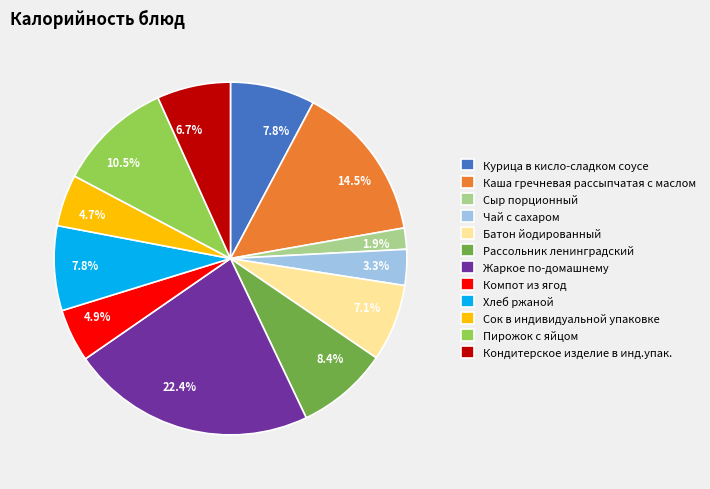

How many segments does this pie chart have?

12